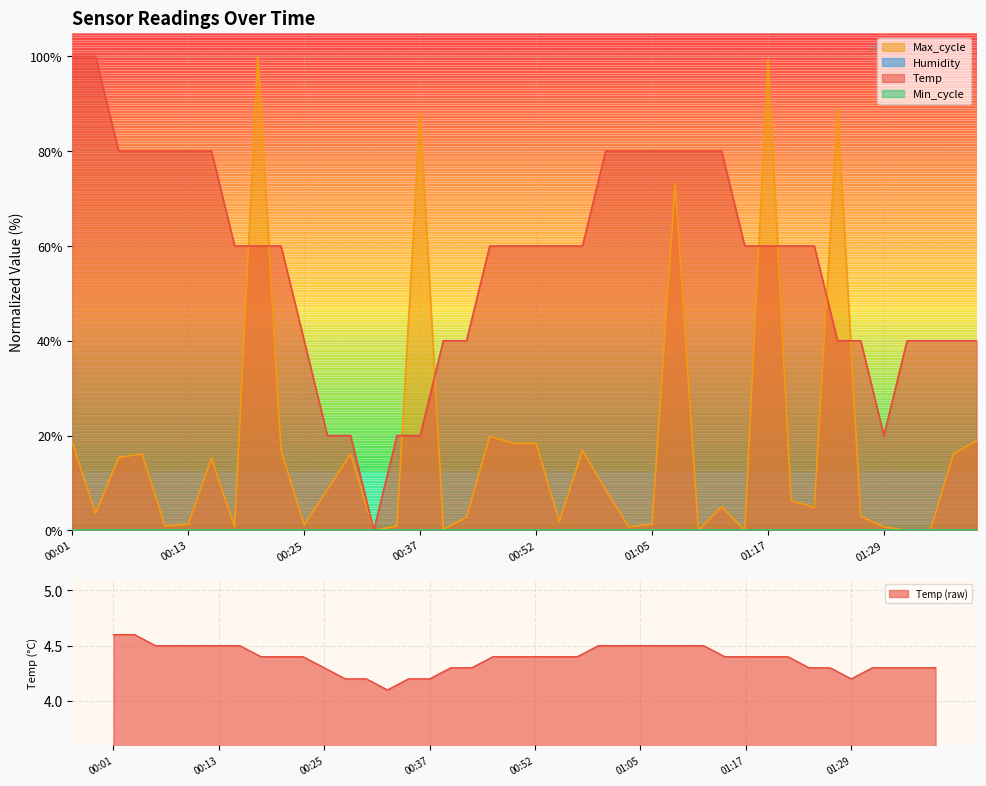

What is the difference between the second highest and minimum values in the Temp series?

100.0